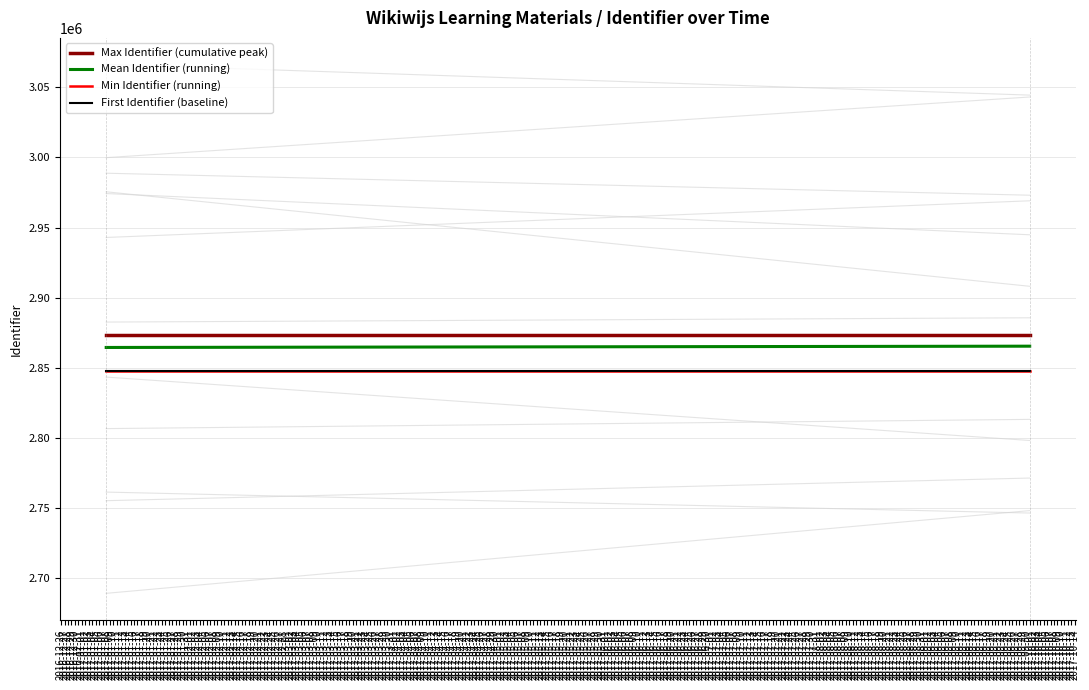

What is the difference between the highest and lowest values at 2017-10-01?

26138